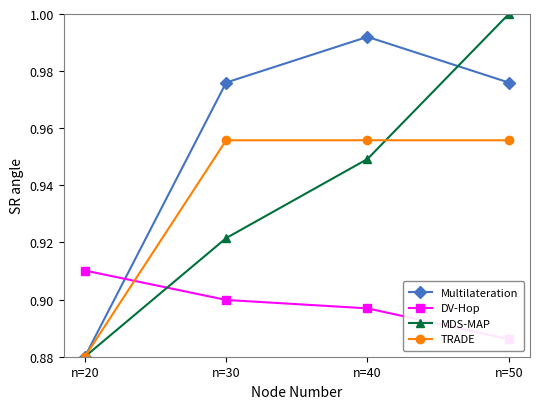

What is the minimum value for TRADE?

0.9